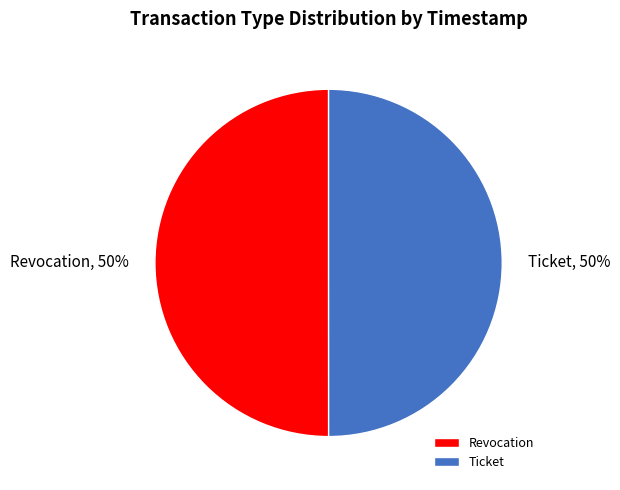

What is the ratio of the value at Ticket to the value at Revocation?

1.0